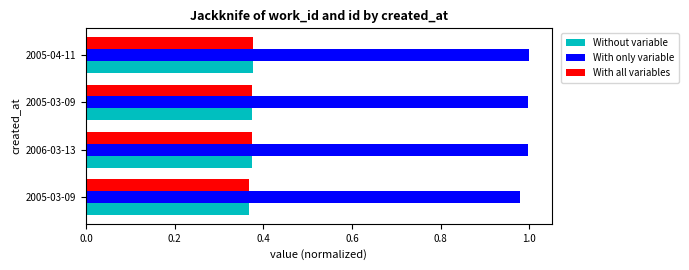

Rank the series by their maximum value, from lowest to highest.

Without variable, With all variables, With only variable